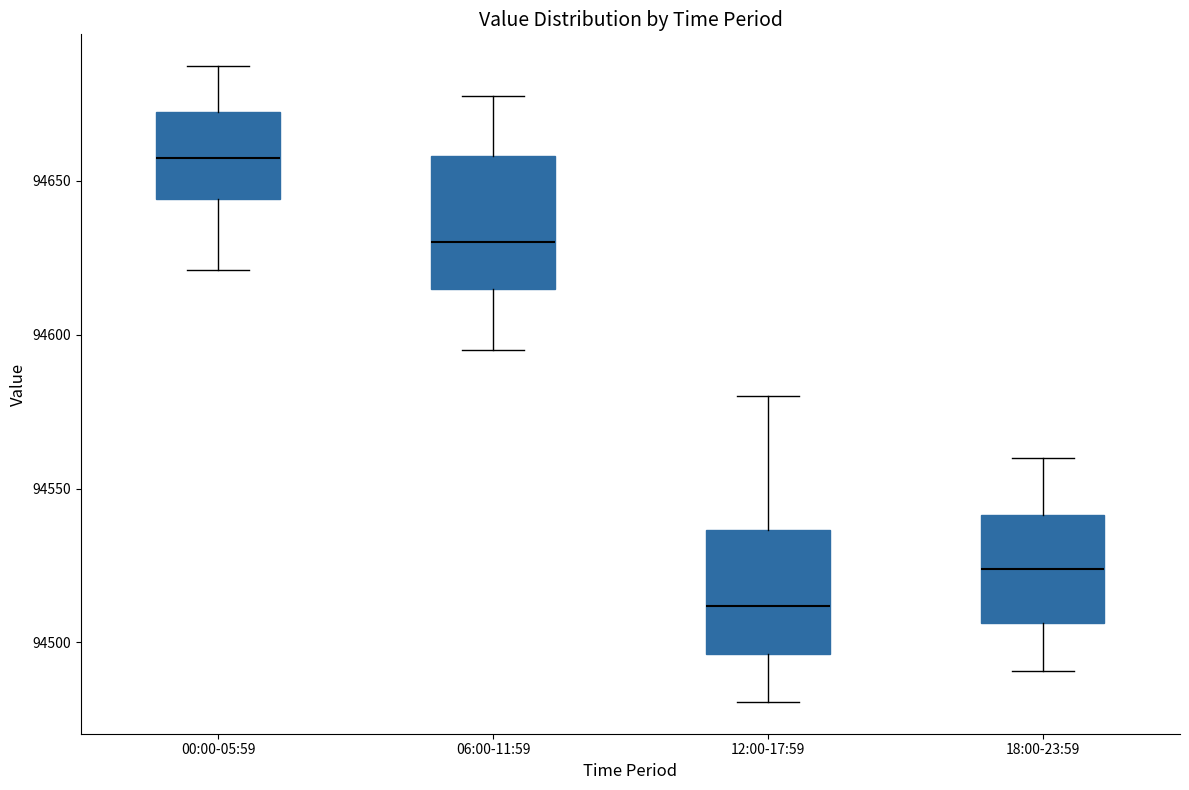

Where does the median line of the box for 00:00-05:59 sit on the y-axis? The values are not printed on the chart, so give them approximately, as read against the axis.

94660